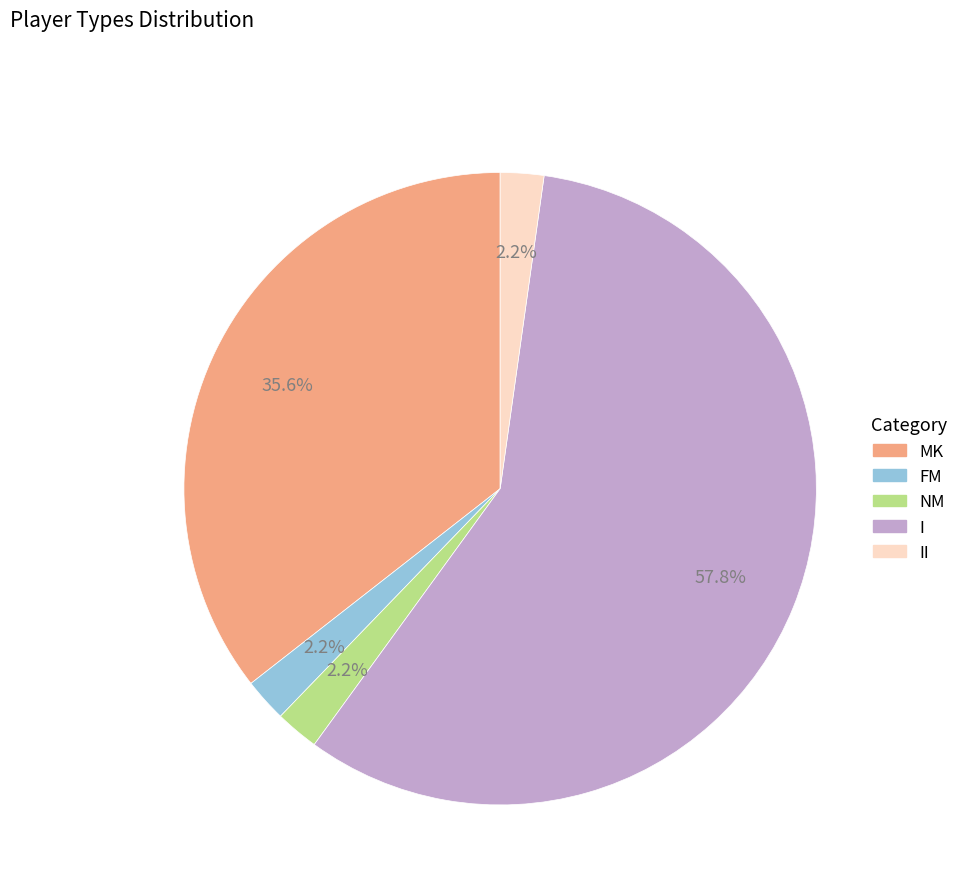

Is there a majority slice in this chart?

Yes